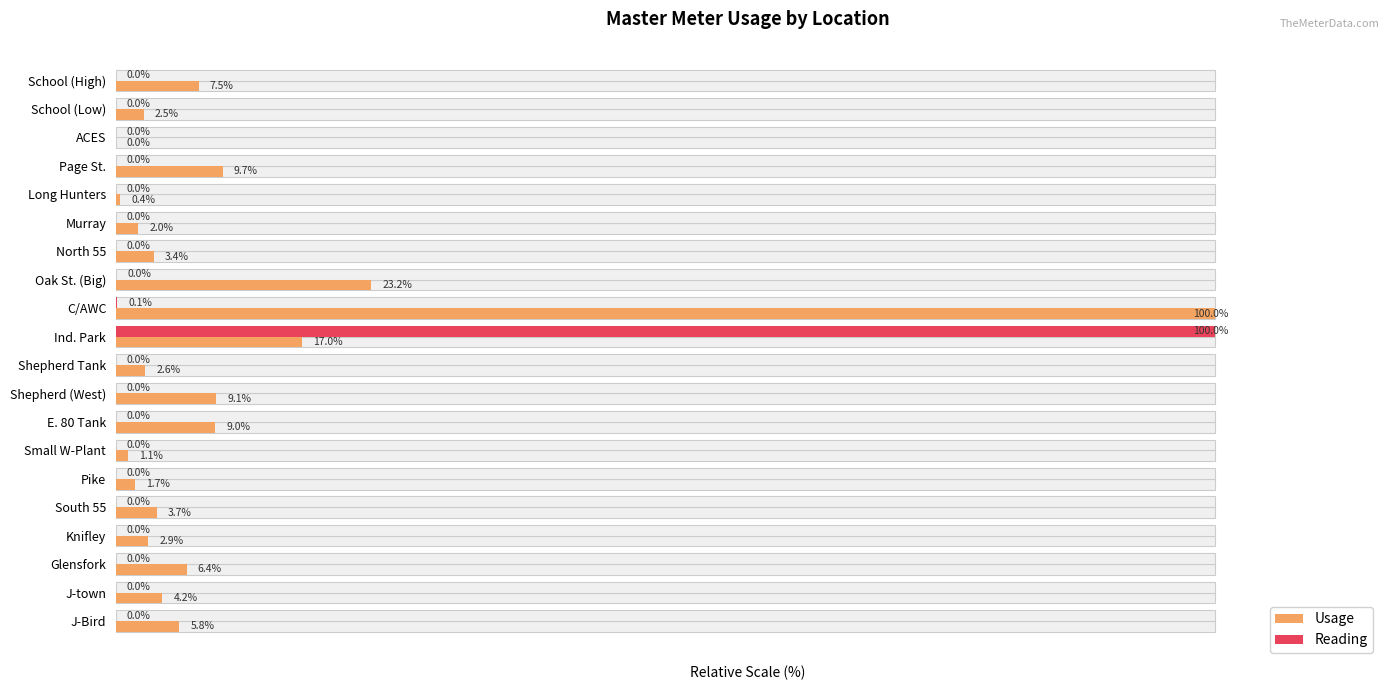

Rank the series by their maximum value, from highest to lowest.

Usage, Reading